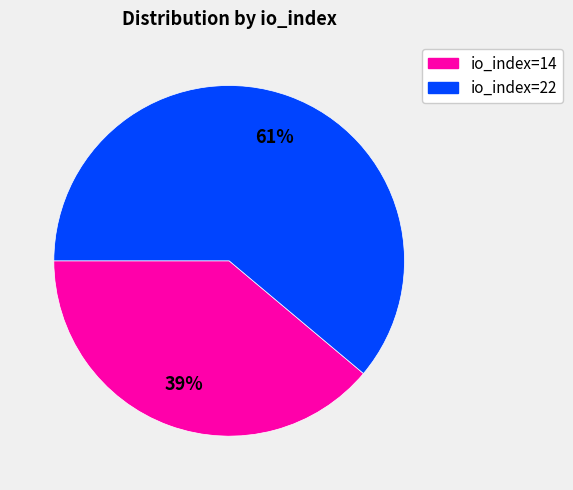

What percentage is the io_index=22 slice, to the nearest percent?

61%